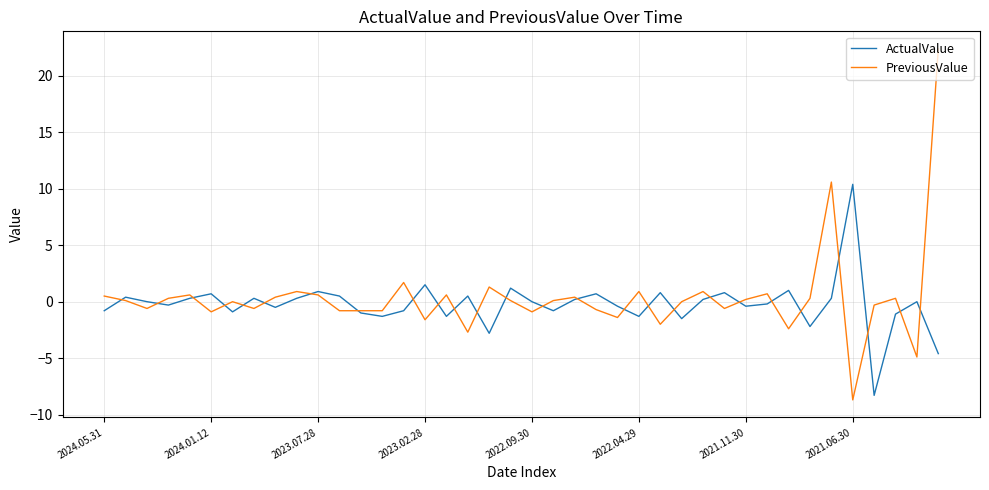

List the series in order of their peak value, highest first.

PreviousValue, ActualValue